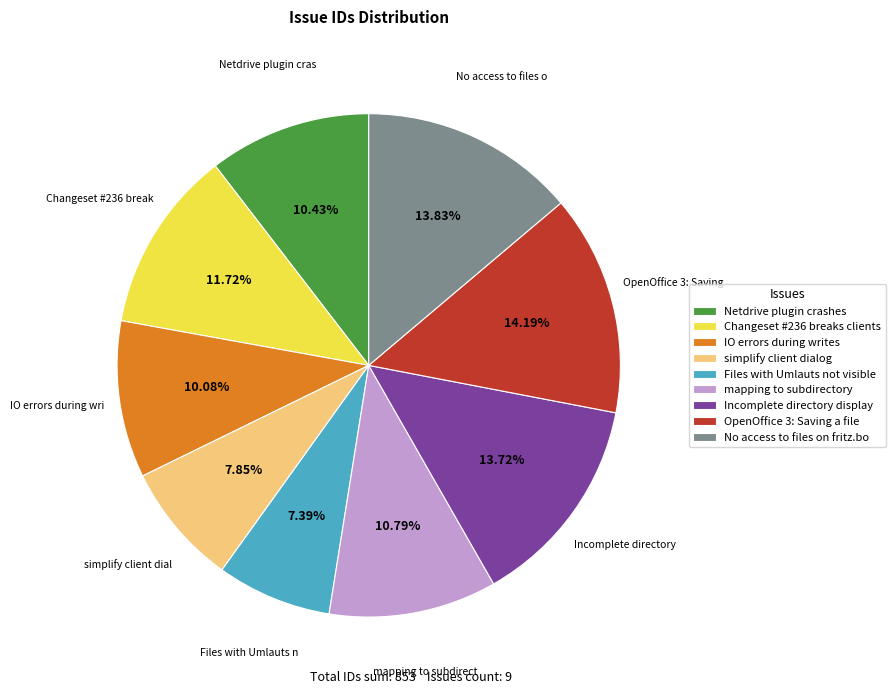

Between simplify client dialog and mapping to subdirectory, which is larger?

mapping to subdirectory